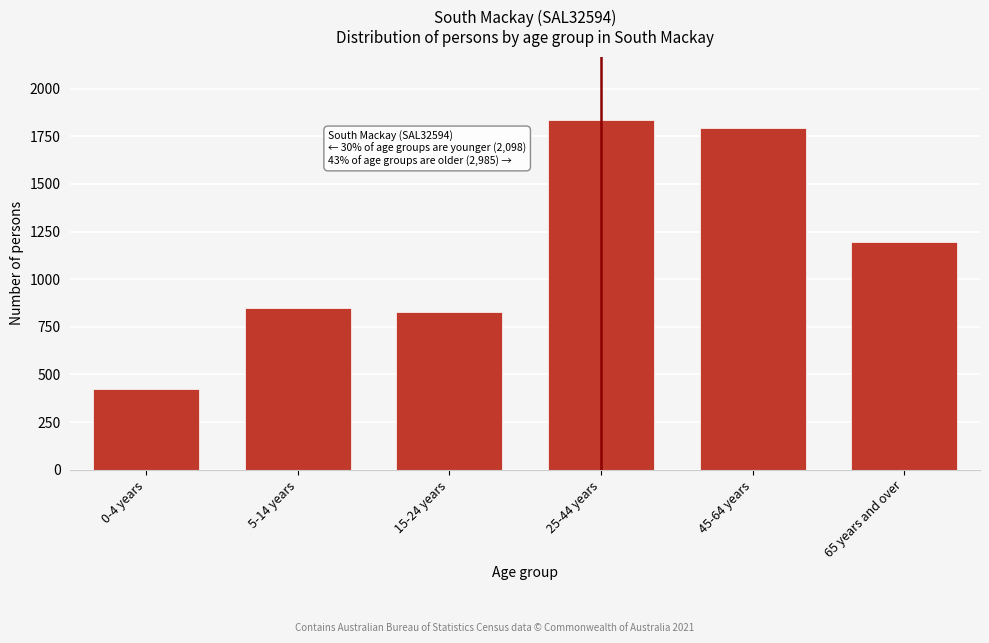

Reading left to right, extract all data points from this chart.

0-4 years=424	5-14 years=847	15-24 years=827	25-44 years=1837	45-64 years=1792	65 years and over=1193